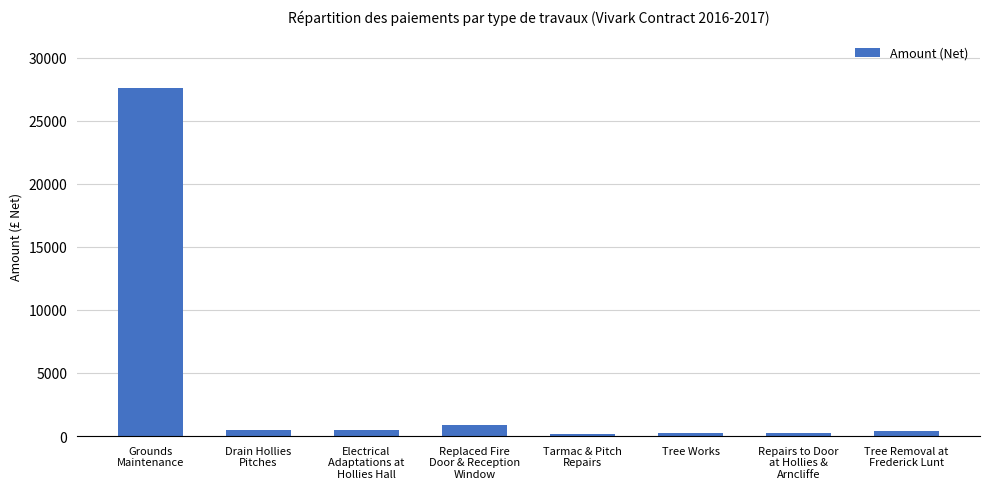

What is the difference between the maximum and minimum values?

27466.4